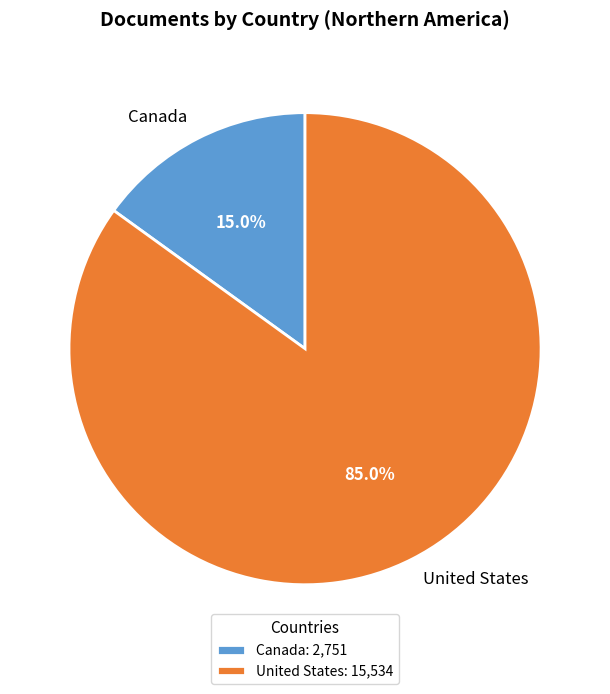

Rank the categories by value from lowest to highest.

Canada, United States